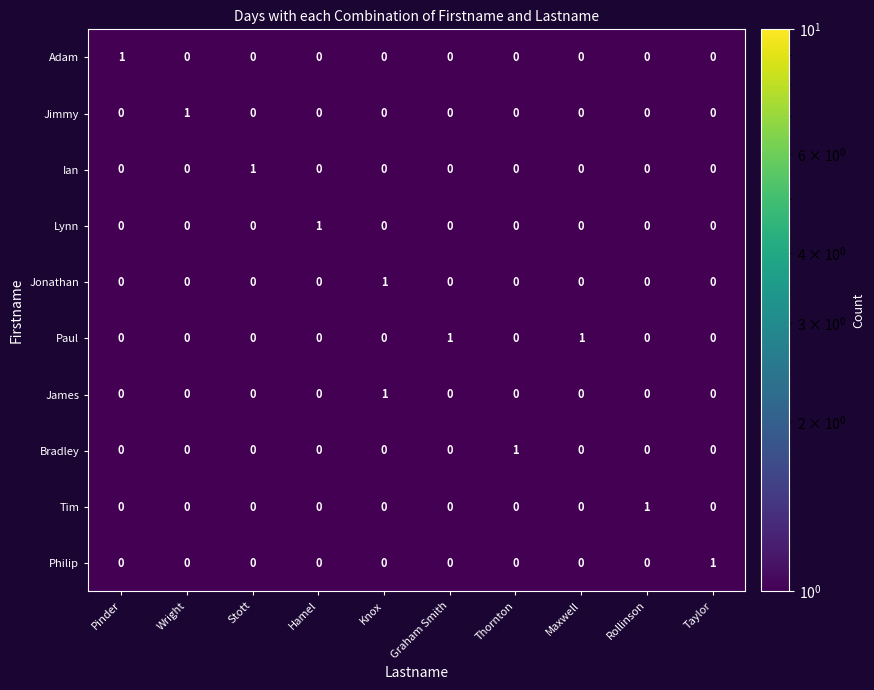

Count the Adam values in the range 0 to 1.

10